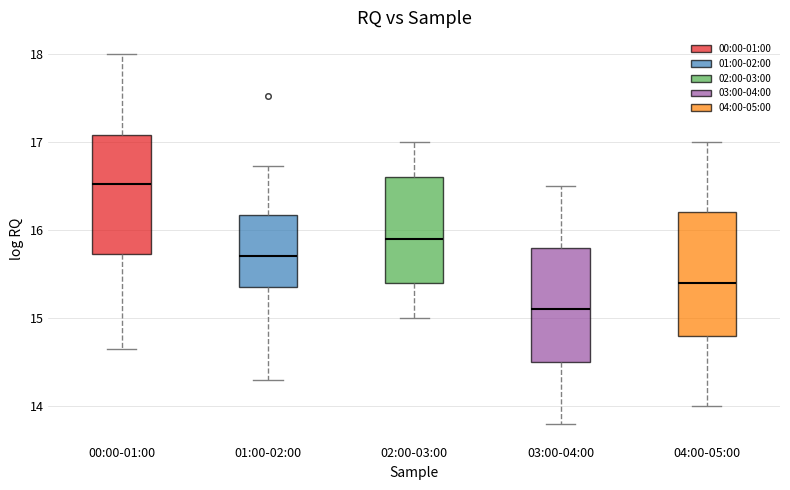

Which box has the highest median line?

00:00-01:00